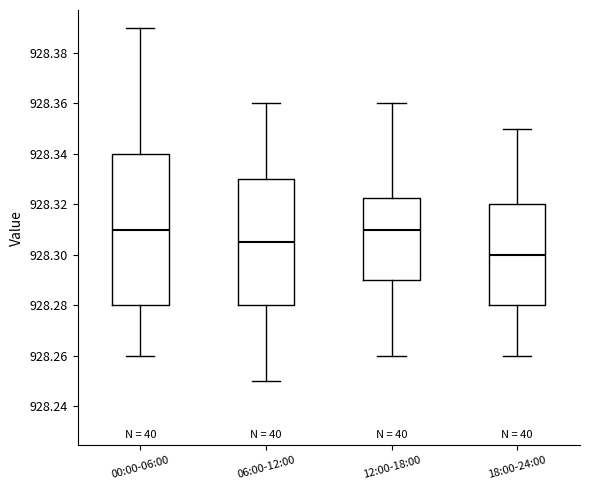

Reading left to right, read every box against the y-axis: the position of its median line, the range the box covers, and the ends of its whiskers. The values are not printed on the chart, so give them approximately, as read against the axis.

00:00-06:00: median 928.310, box 928.280 to 928.340, whiskers 928.260 to 928.390
06:00-12:00: median 928.306, box 928.280 to 928.330, whiskers 928.250 to 928.360
12:00-18:00: median 928.310, box 928.290 to 928.322, whiskers 928.260 to 928.360
18:00-24:00: median 928.300, box 928.280 to 928.320, whiskers 928.260 to 928.350